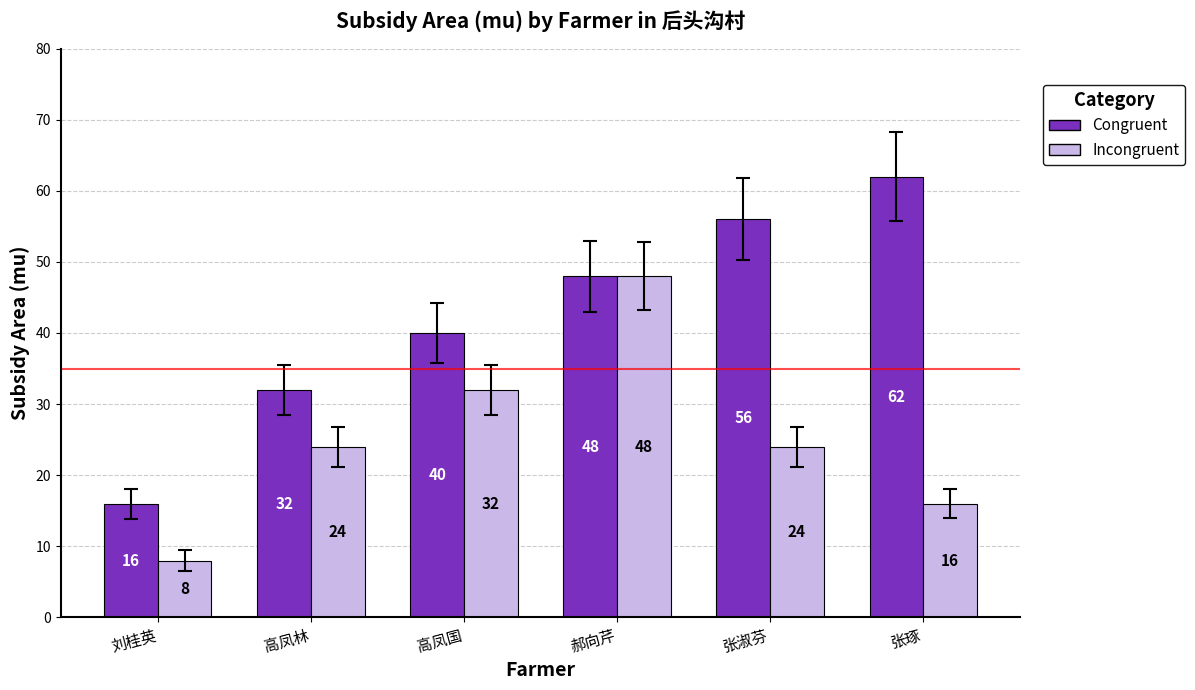

What is the difference between the maximum and minimum values in the Incongruent series?

40